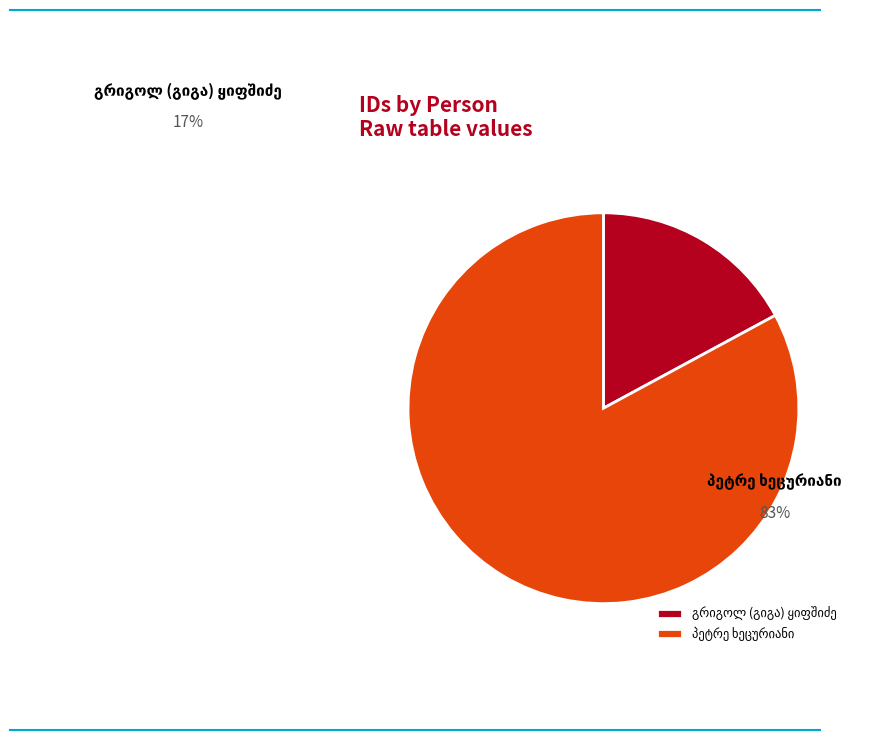

Combined, do პეტრე ხეცურიანი and გრიგოლ (გიგა) თევდორეს ძე ყიფშიძე account for over 50%?

Yes